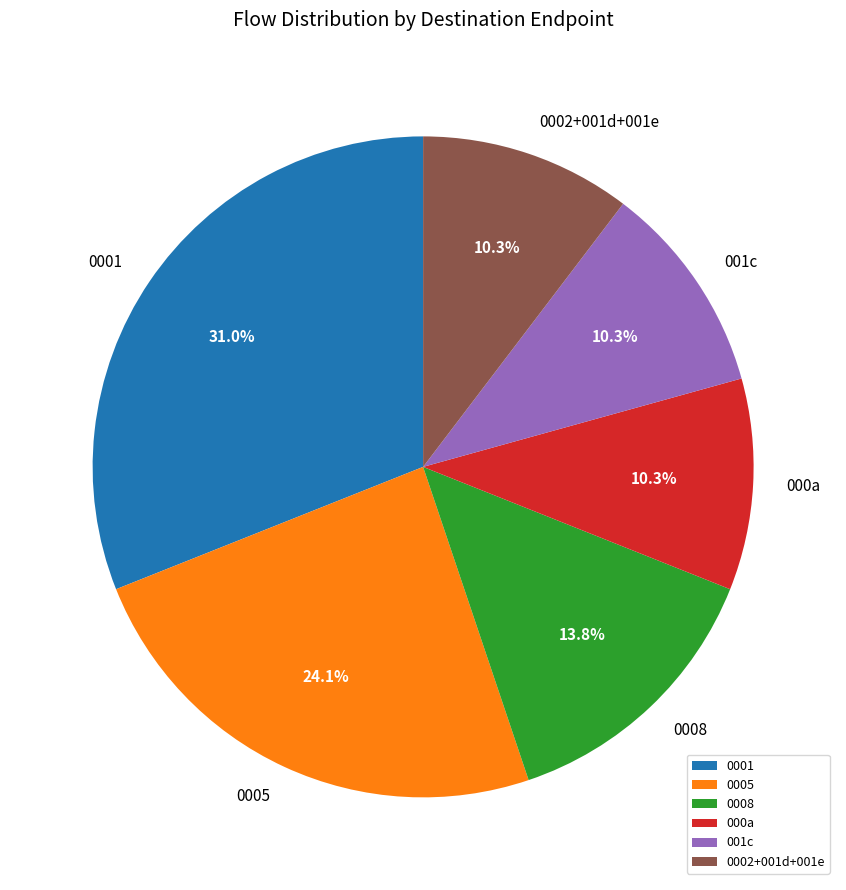

What is the ratio of the value at 000a to the value at 0002+001d+001e?

1.0